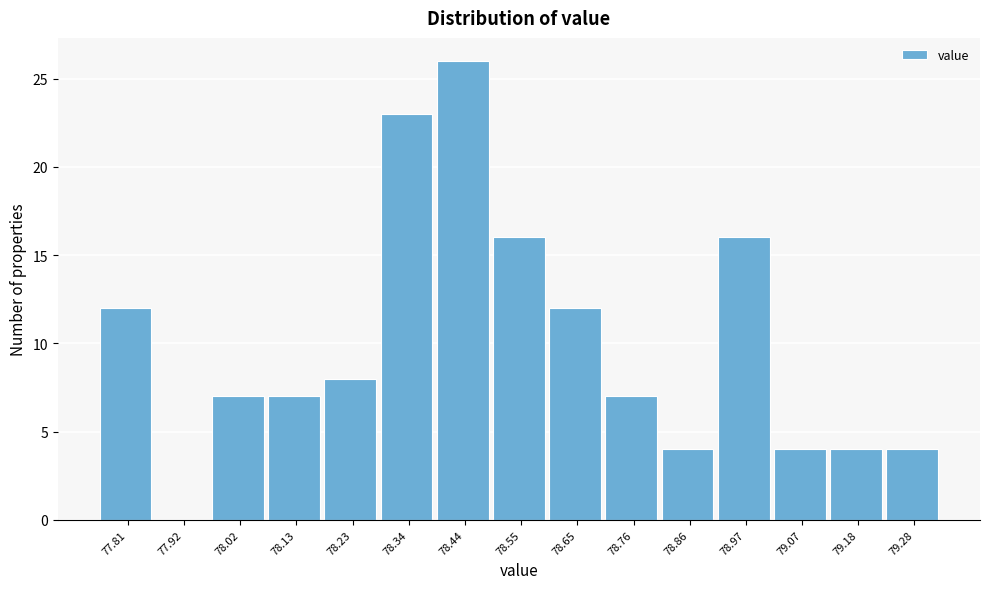

Reading right to left, extract all data points from this chart.

79.28=4	79.18=4	79.07=4	78.97=16	78.86=4	78.76=7	78.65=12	78.55=16	78.44=26	78.34=23	78.23=8	78.13=7	78.02=7	77.92=0	77.81=12